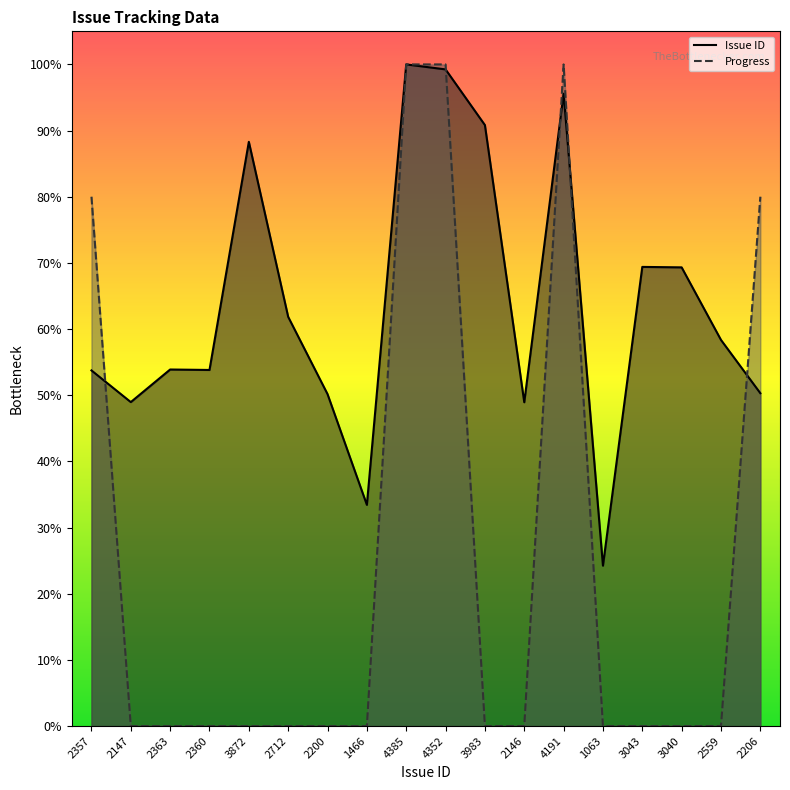

How many positive values does the Progress series have?

5